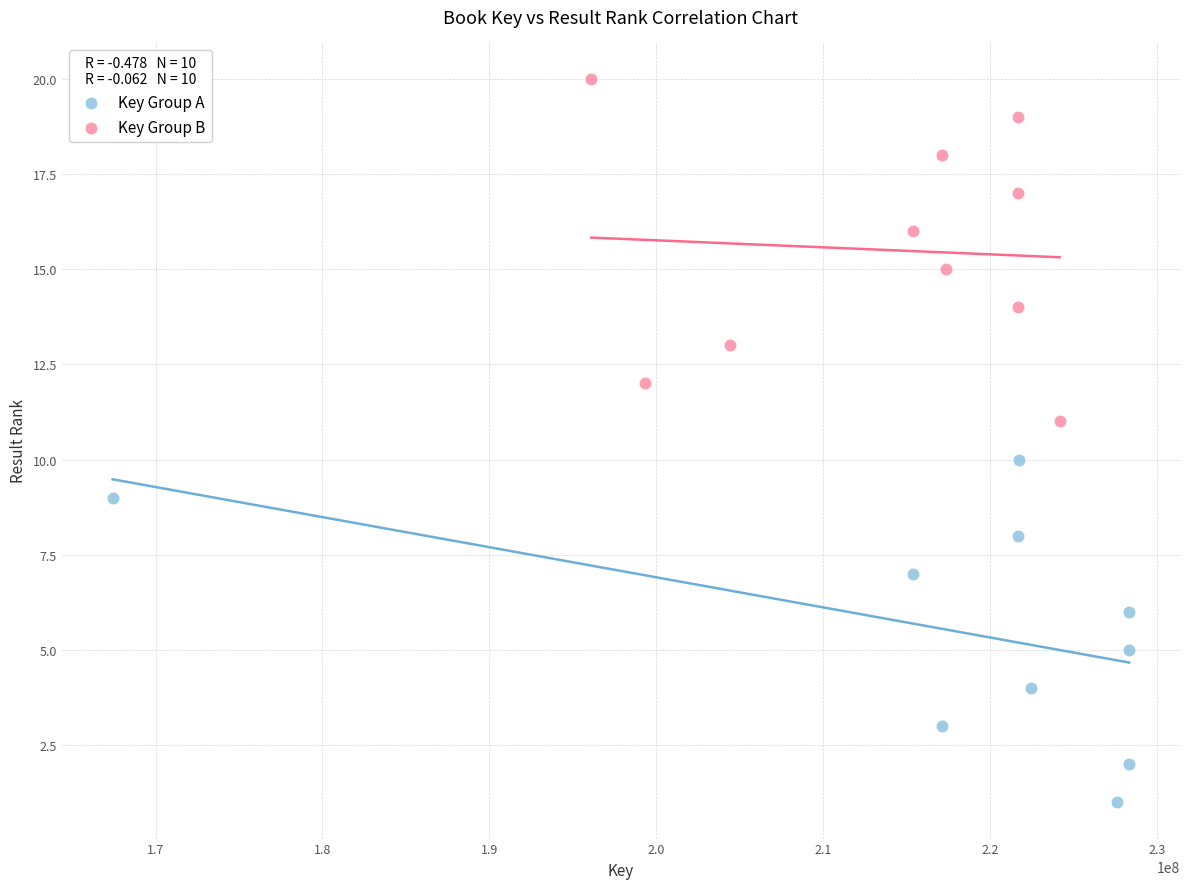

Which series reaches the minimum Y coordinate?

Key Group A